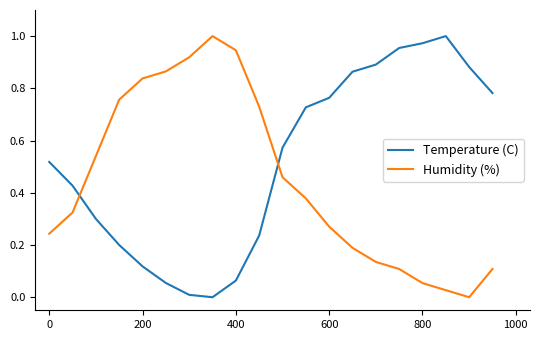

What are all the series names shown in the legend?

Temperature (C), Humidity (%)